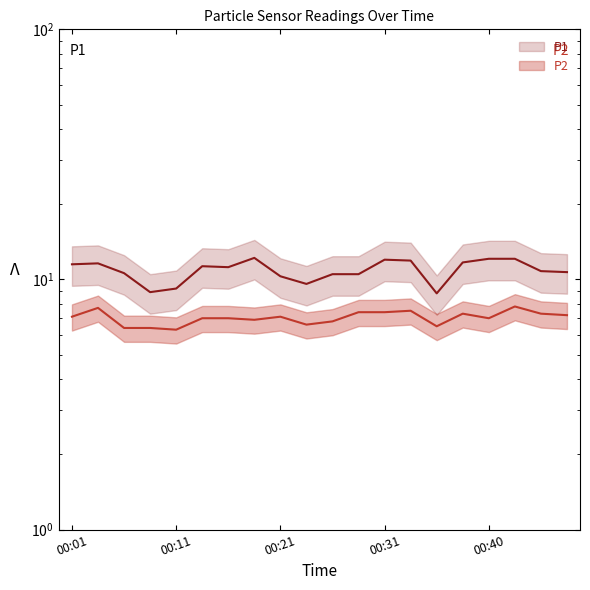

At which category is the sum across all series the highest?

00:43